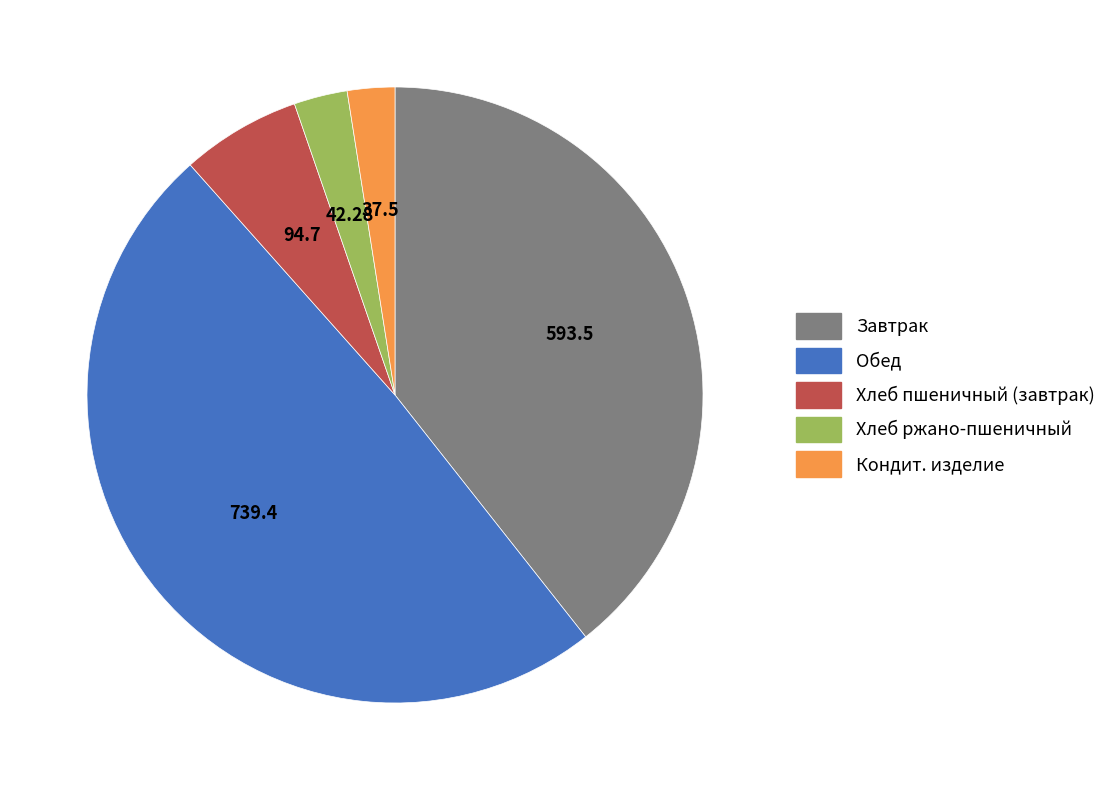

Combined, do Хлеб ржано-пшеничный and Обед account for over 50%?

Yes